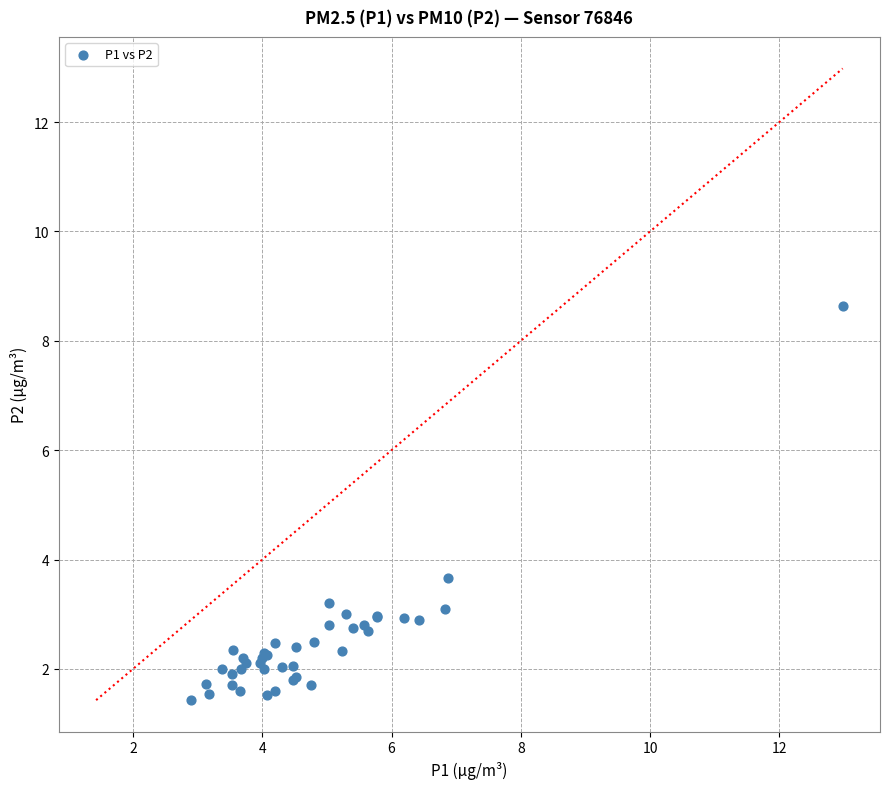

What Y value in the scatter plot is closest to 5?

3.7